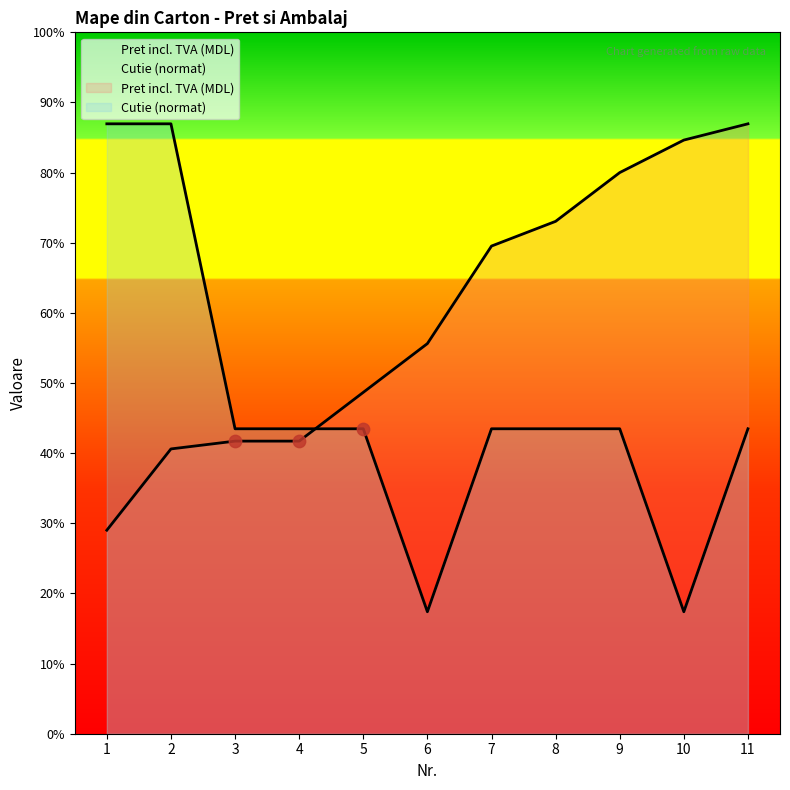

Which series has the largest total across all categories?

Pret incl. TVA (MDL)